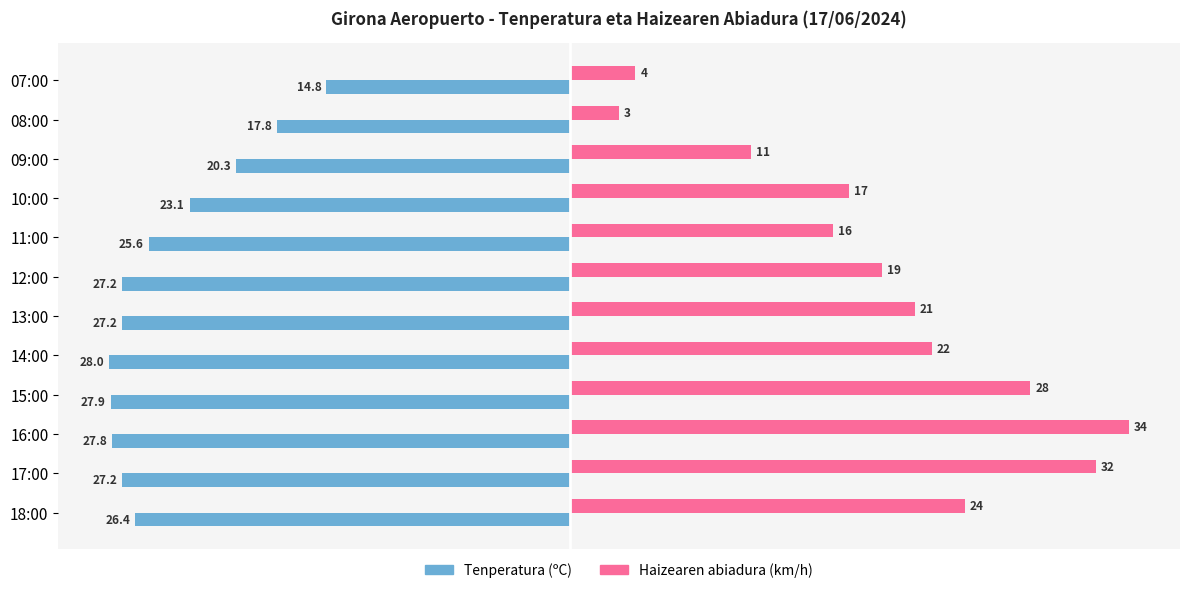

Between 10:00 and 07:00, which series saw the biggest shift?

Haizearen abiadura (km/h)